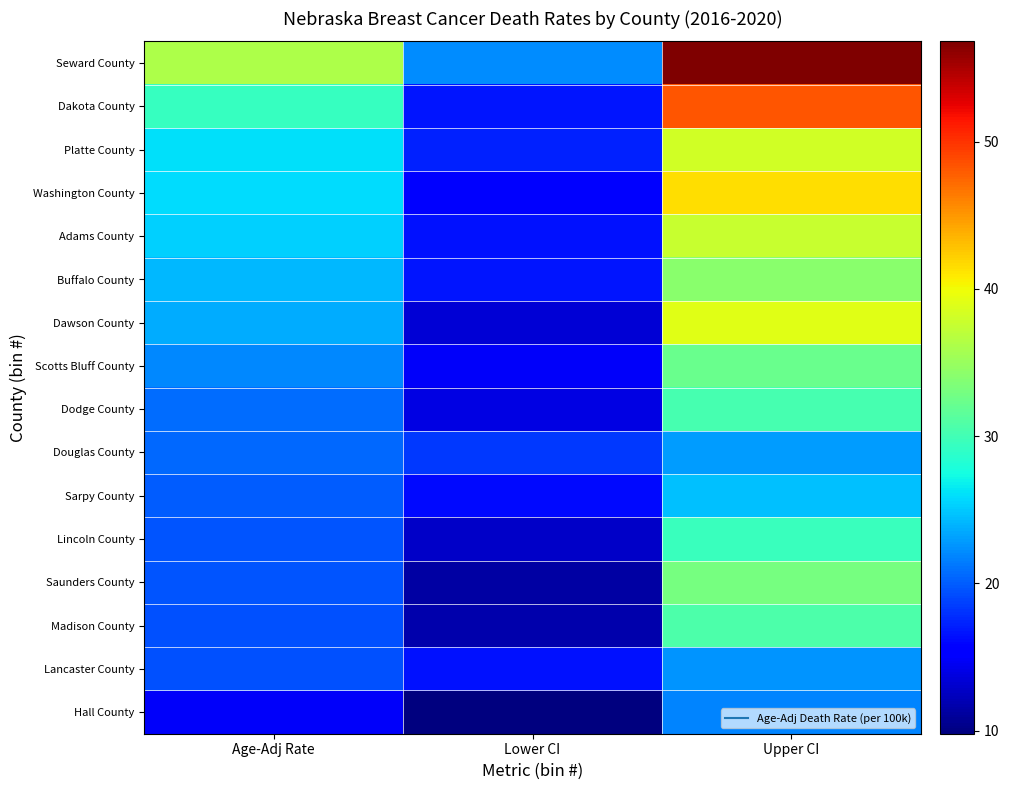

Which series has the largest total across all categories?

Seward County